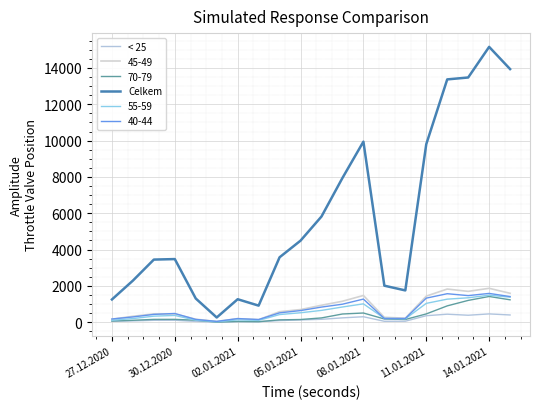

Does the chart have visible grid lines?

Yes